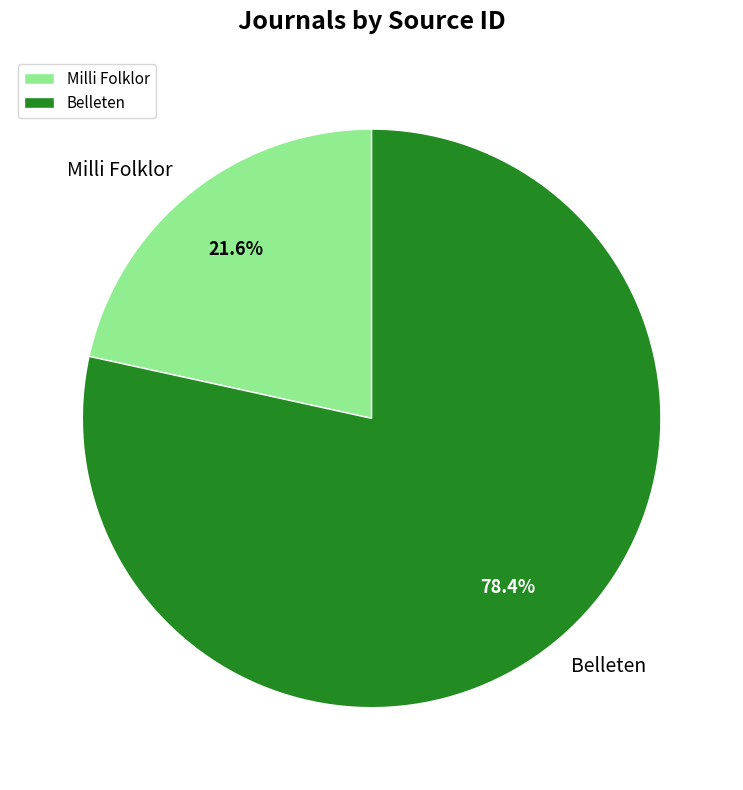

How many segments does this pie chart have?

2